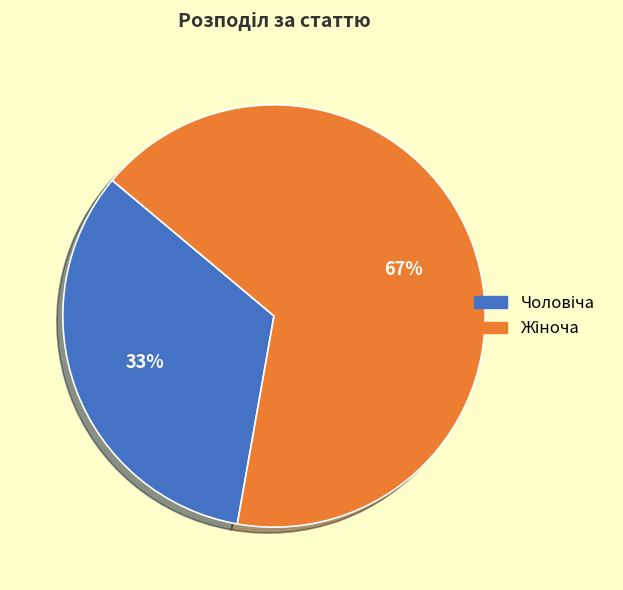

To the nearest percent, what is the average slice percentage?

50%